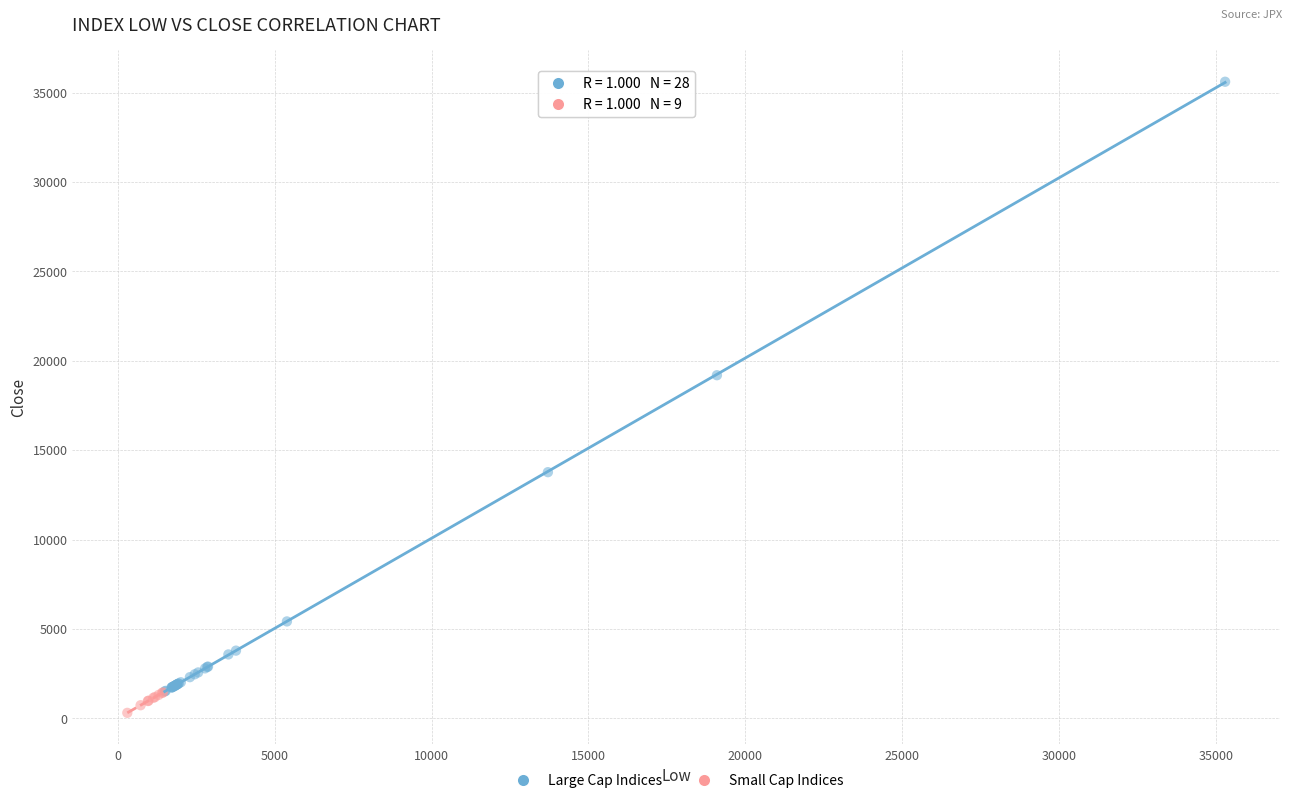

Which series has the widest spread of Y values?

Large Cap Indices